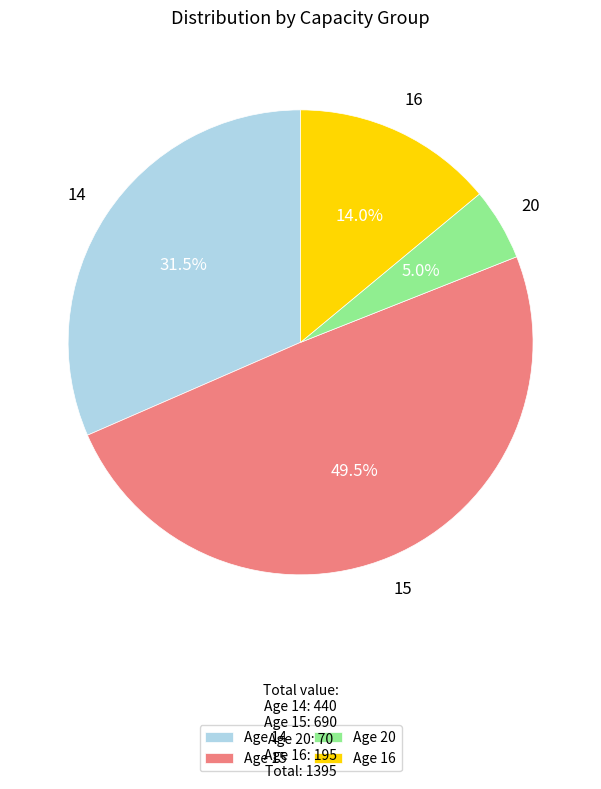

Does any single category account for the majority?

No